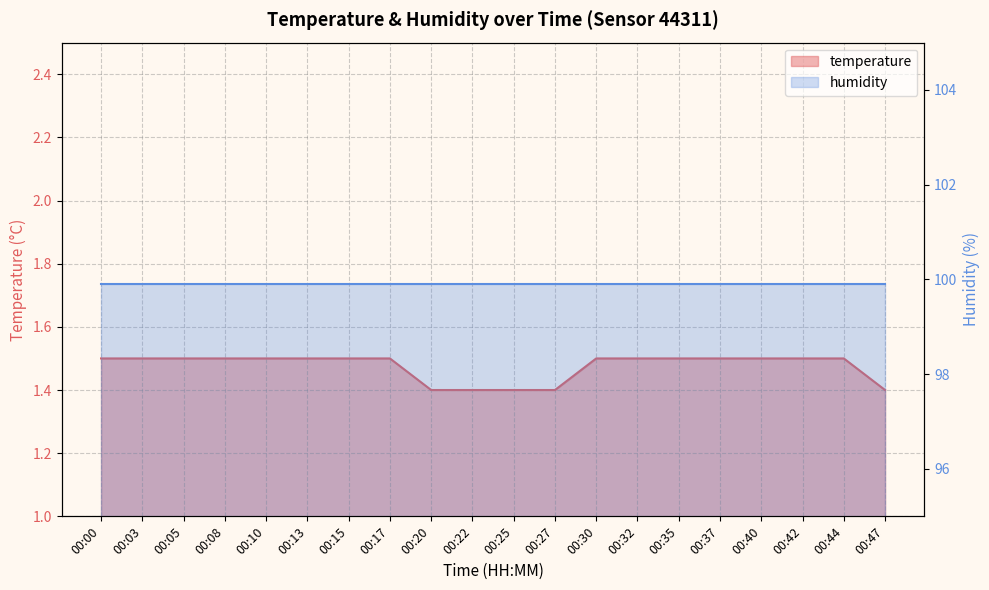

What is the difference between the maximum and minimum values?

0.1